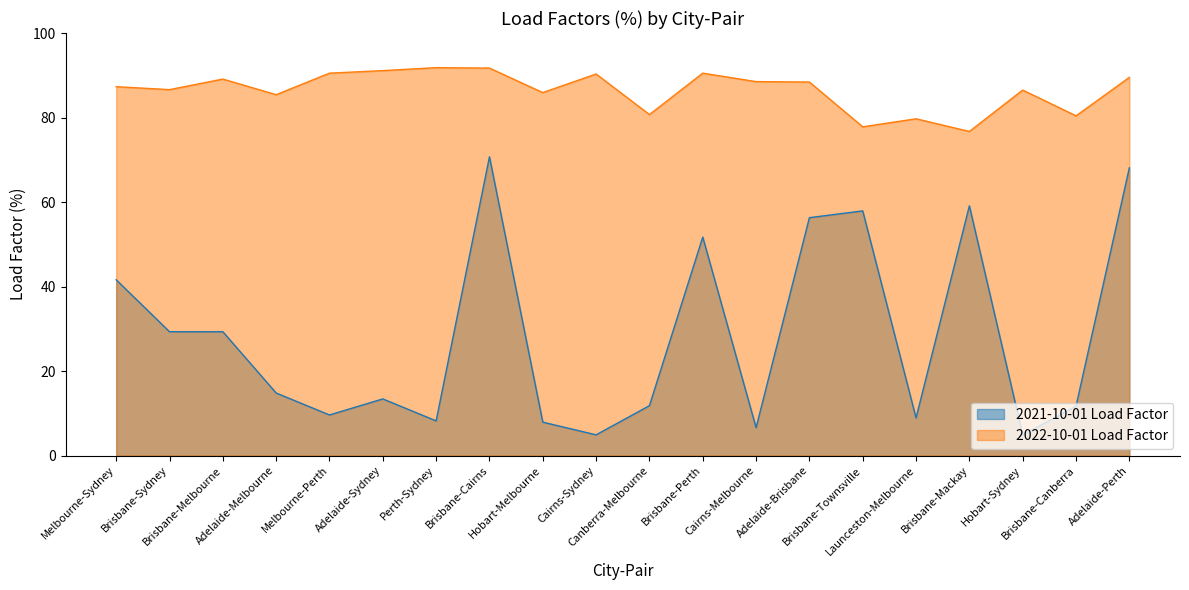

What is the difference between the maximum and second lowest values in the 2021-10-01 Load Factor series?

65.8